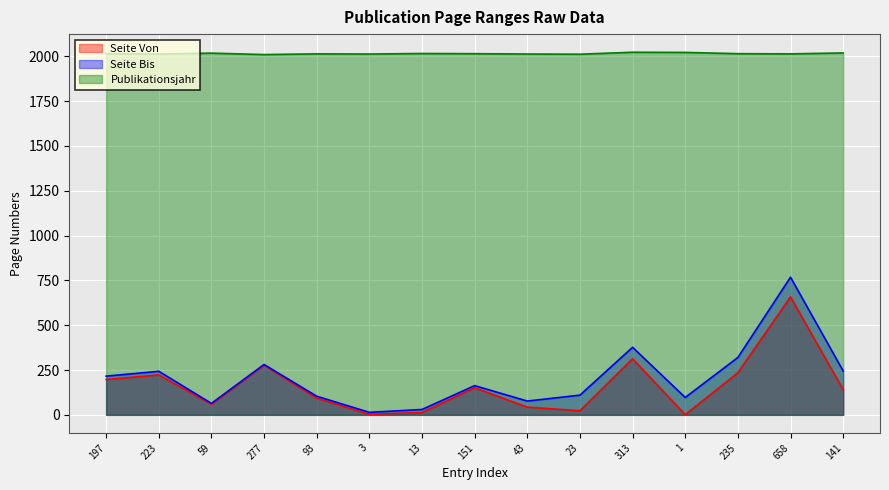

What is the average value of the Seite Bis series?

207